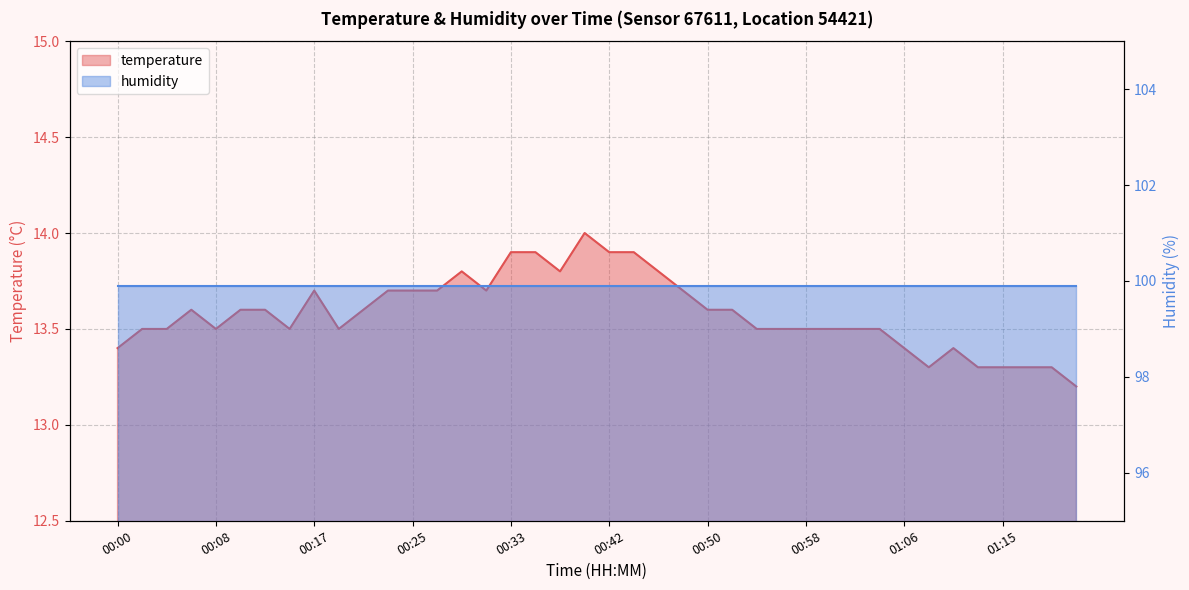

How many points are higher than both their immediate neighbors (excluding endpoints)?

5